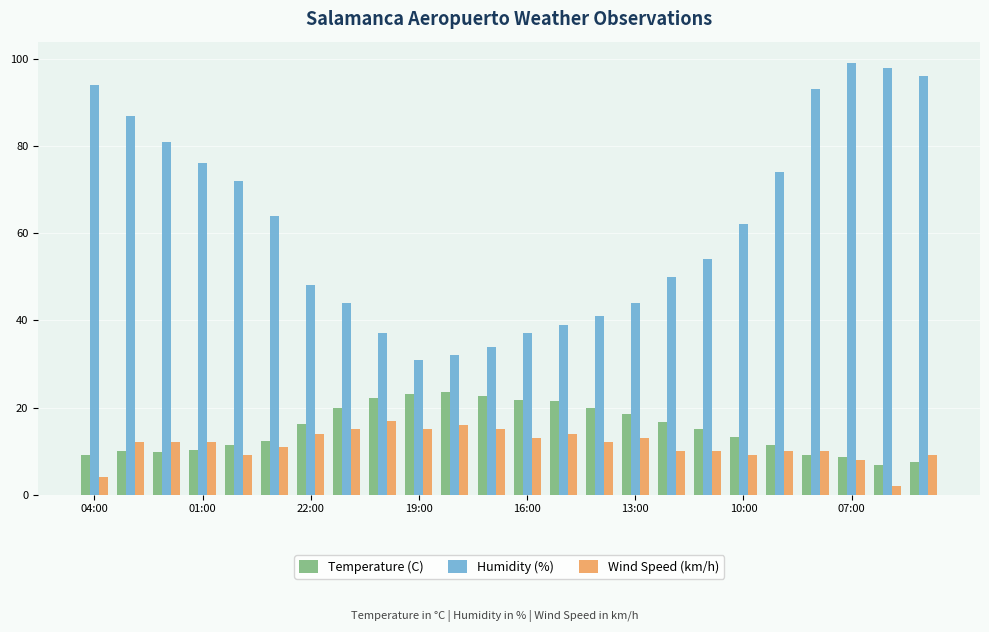

Count the number of categories in the chart.

24